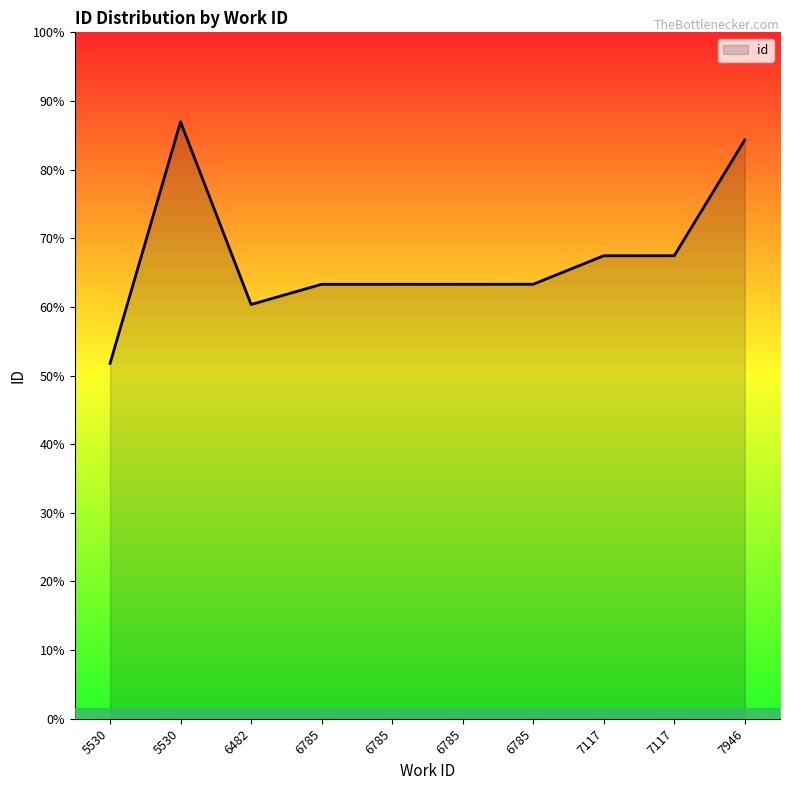

What is the change in value from 5530 to 6785?

-6761